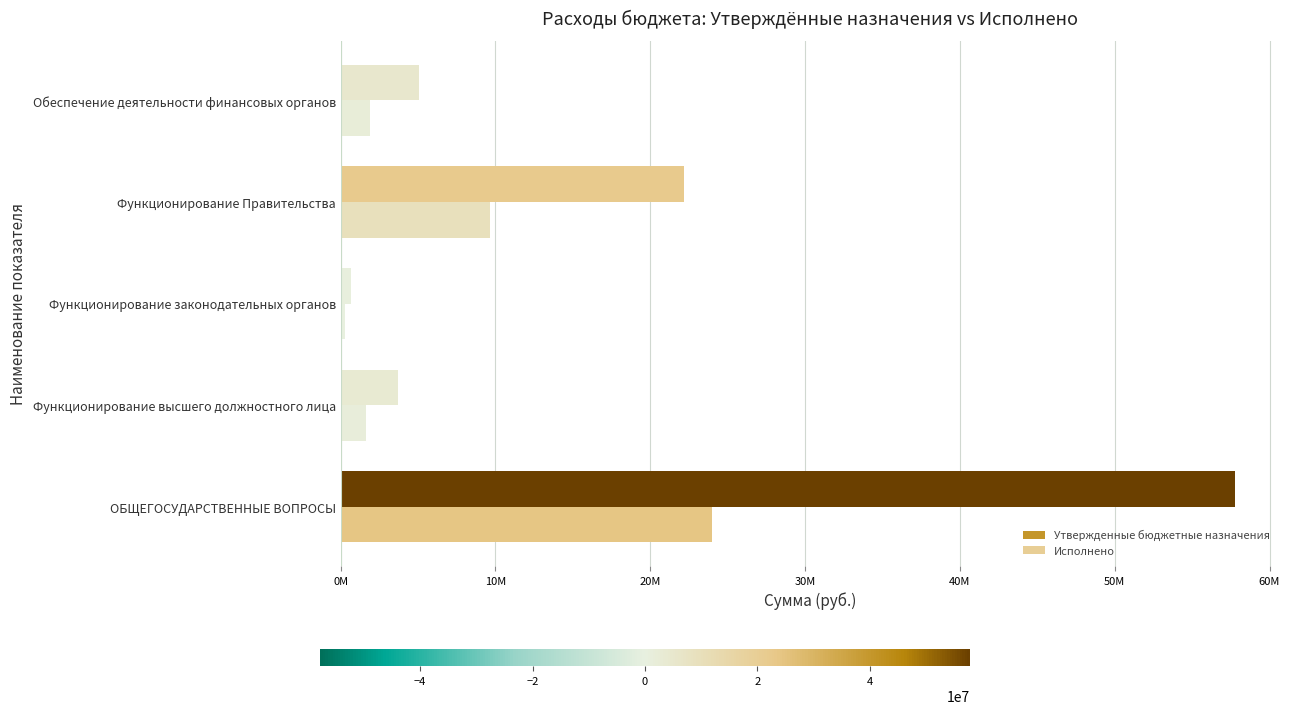

Reading left to right, list all the values displayed in this chart.

Утвержденные бюджетные назначения: 57787969.3	3684075.6	658562.0	22149148.8	5066205.7
Исполнено: 23965301.8	1614373.3	257260.9	9616815.2	1922077.1